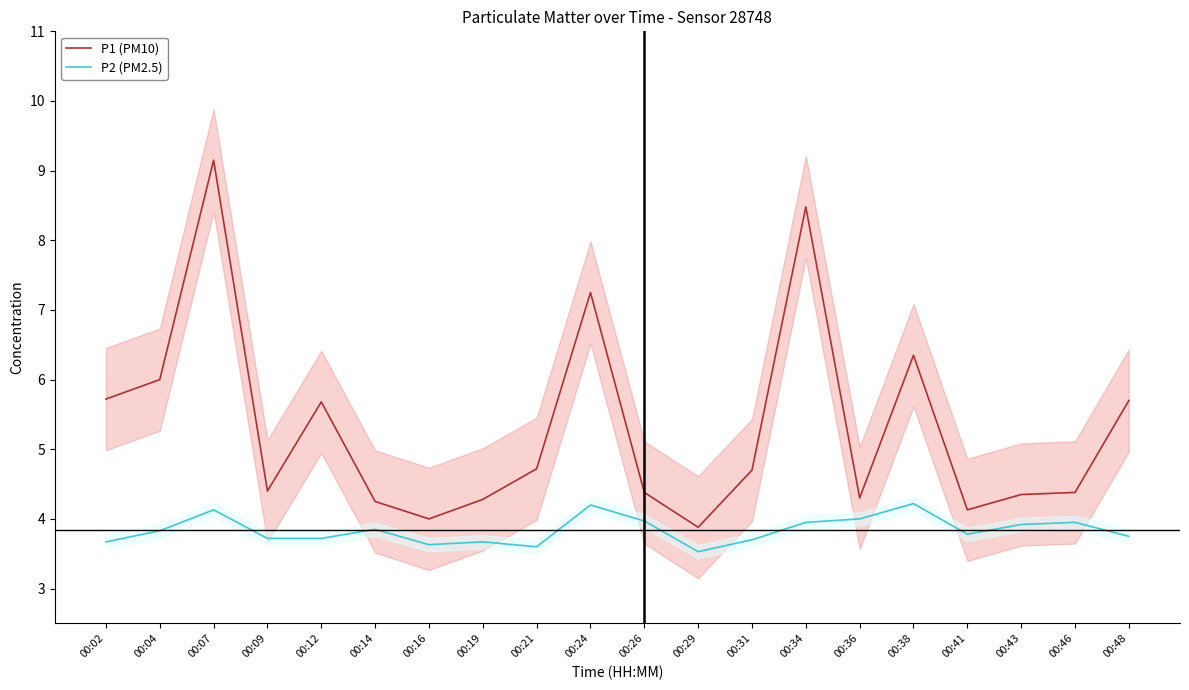

Which series has the widest spread of values?

P1 (PM10)